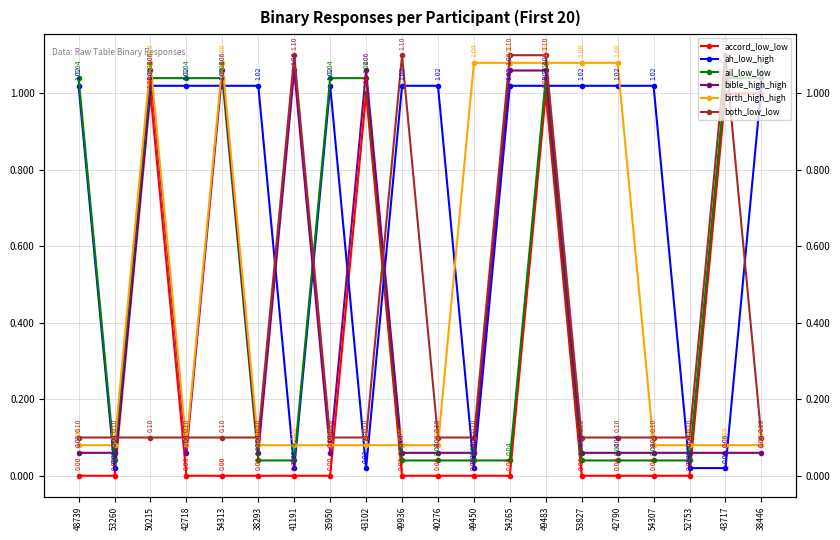

What is the label of the 4th point from the left?

42718